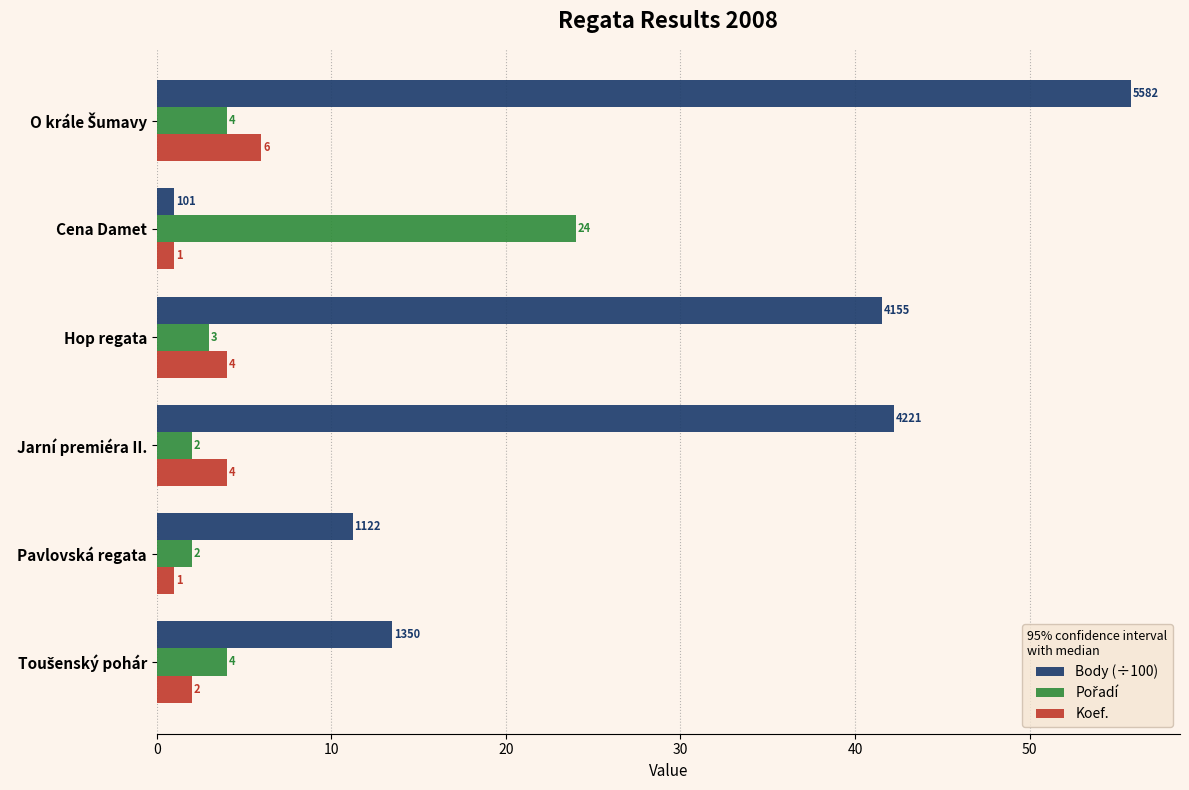

At how many categories does at least one series exceed 31?

3